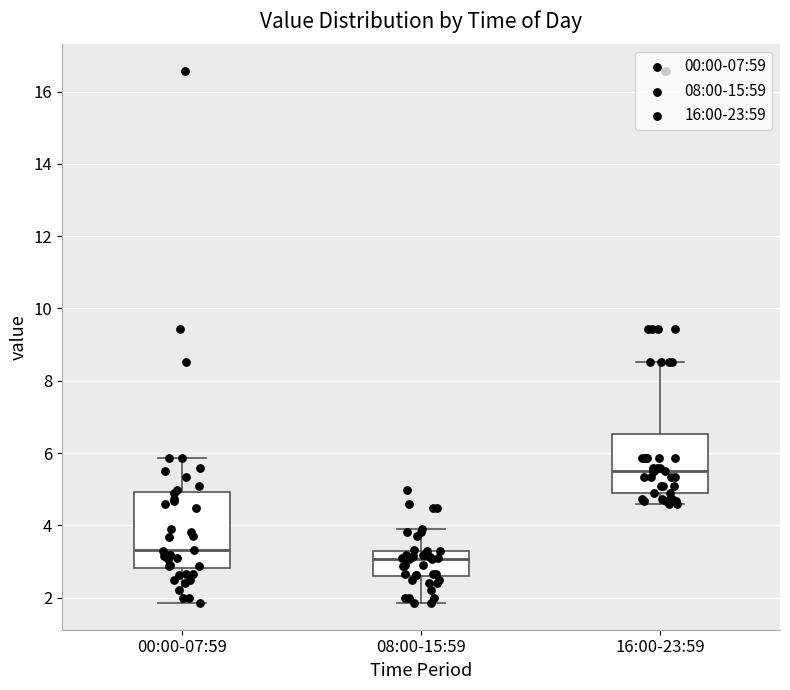

Reading left to right, read every box against the y-axis: the position of its median line, the range the box covers, and the ends of its whiskers. The values are not printed on the chart, so give them approximately, as read against the axis.

00:00-07:59: median 3.4, box 2.8 to 5.0, whiskers 1.8 to 5.8
08:00-15:59: median 3.0, box 2.6 to 3.4, whiskers 1.8 to 4.0
16:00-23:59: median 5.6, box 5.0 to 6.6, whiskers 4.6 to 8.6